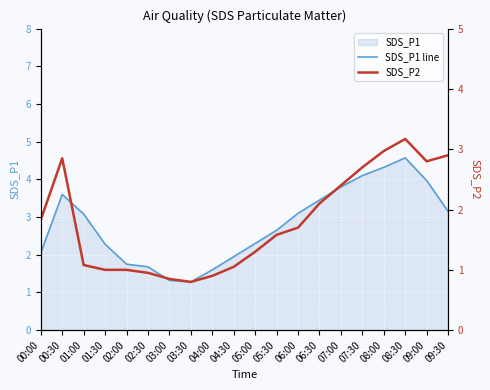

What is the value of the SDS_P2 point at the 4th from the left?

1.0